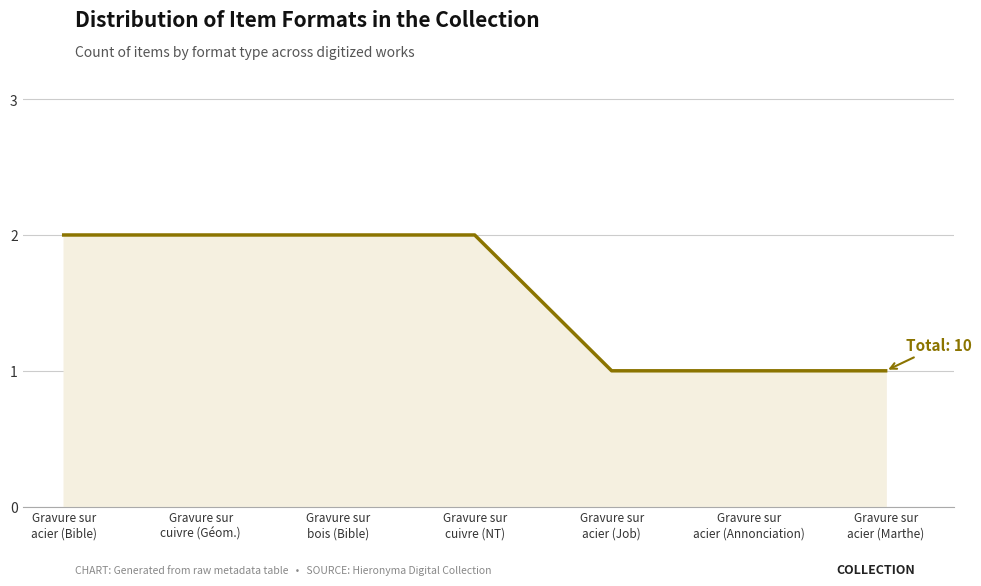

Count the number of data series in this chart.

1